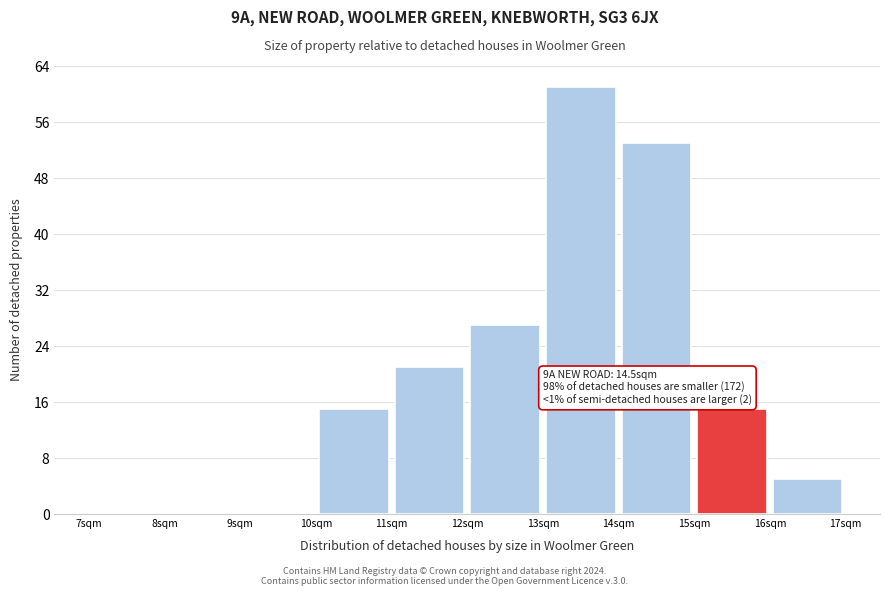

Which range on the x-axis has the tallest bar?

13 to 14